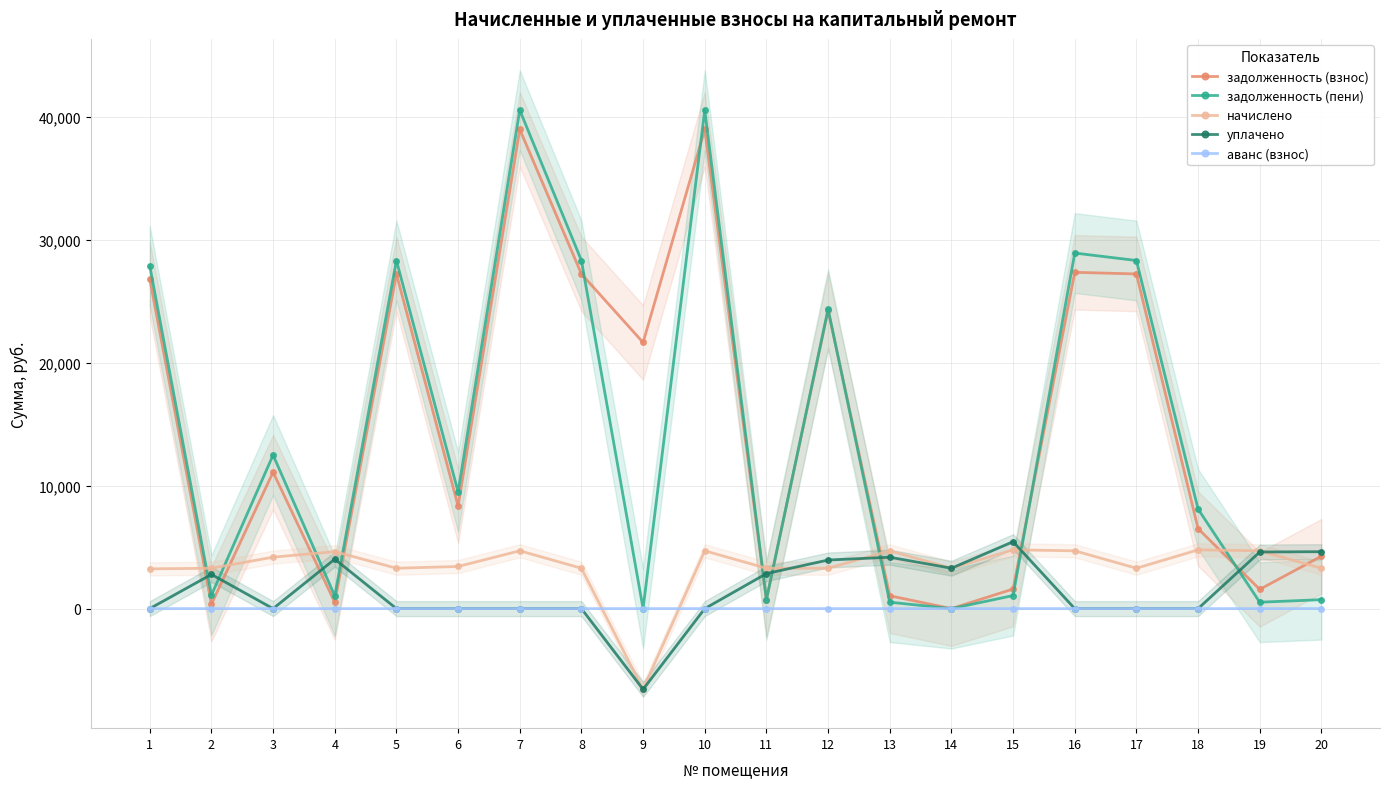

Count the number of data series in this chart.

5